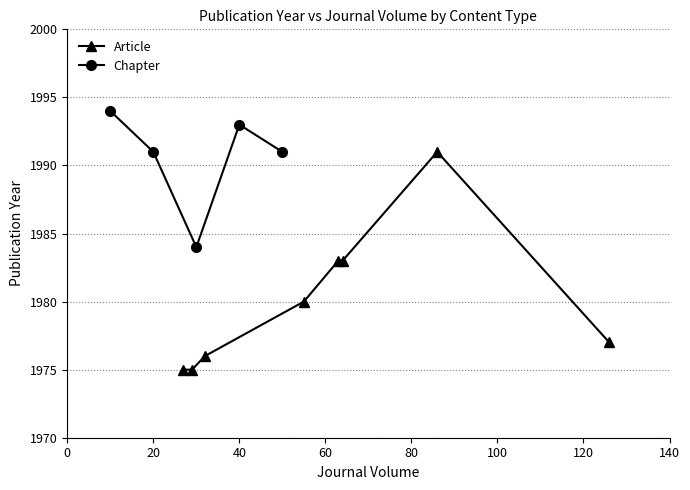

What is the highest value of the Chapter series?

1994